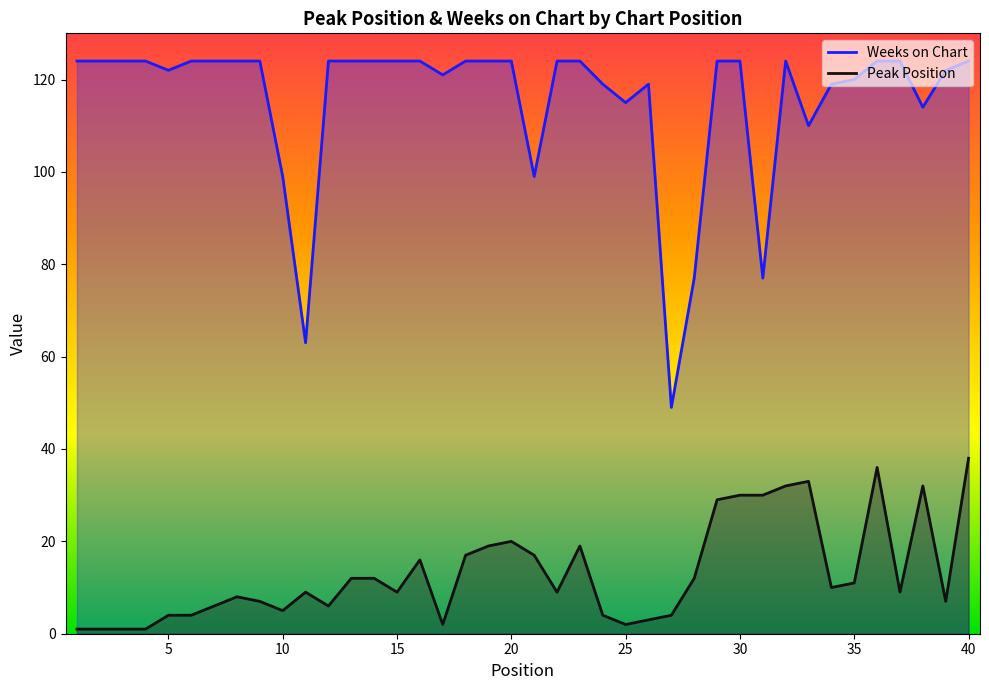

What is the greatest value displayed?

124